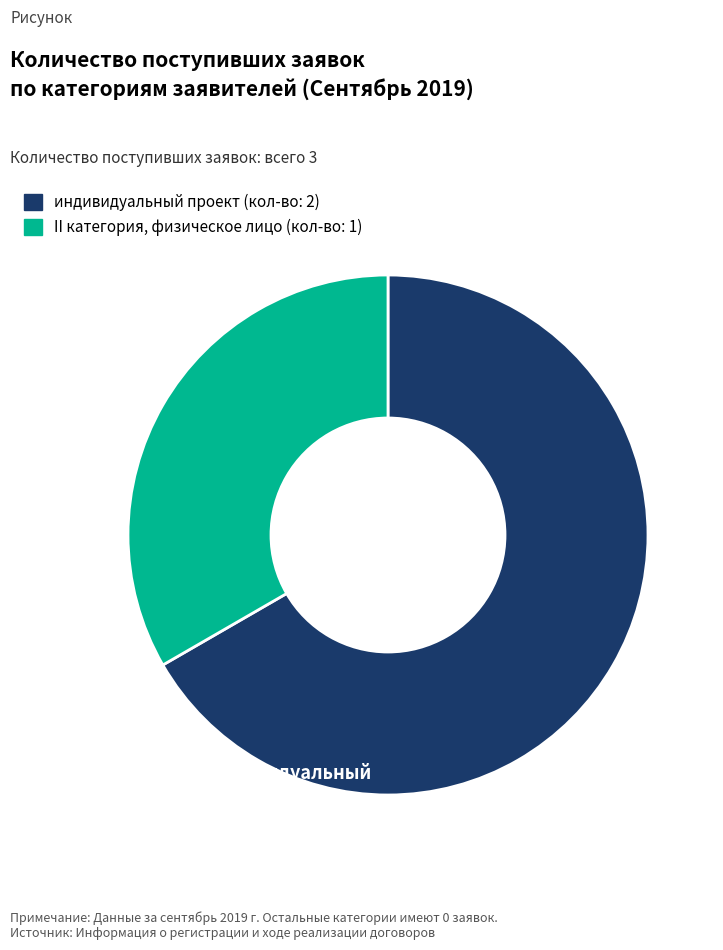

How many slices are in this pie chart?

2